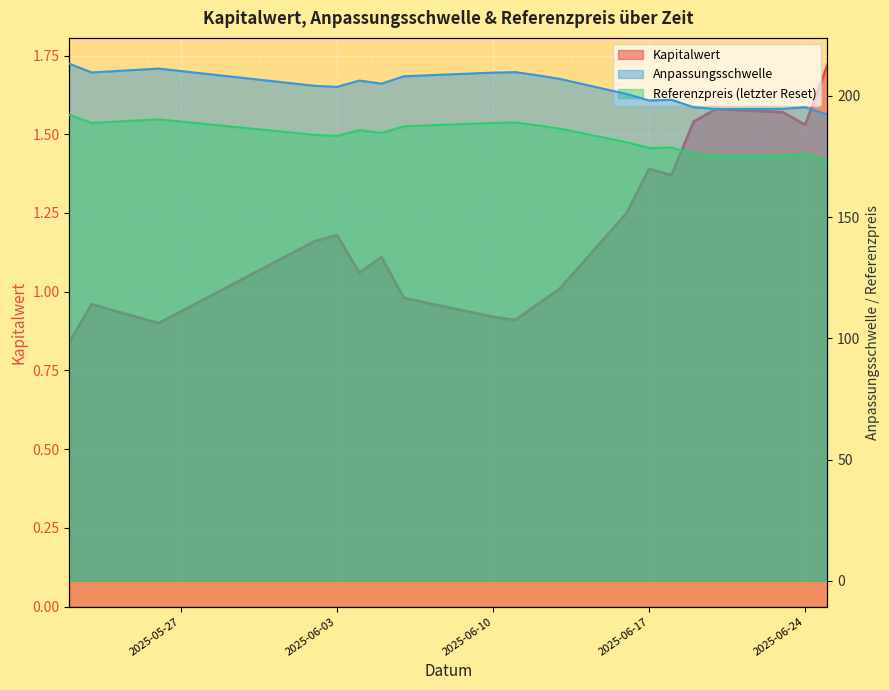

Where is Referenzpreis (letzter Reset) nearest to the value 182?

2025-06-16